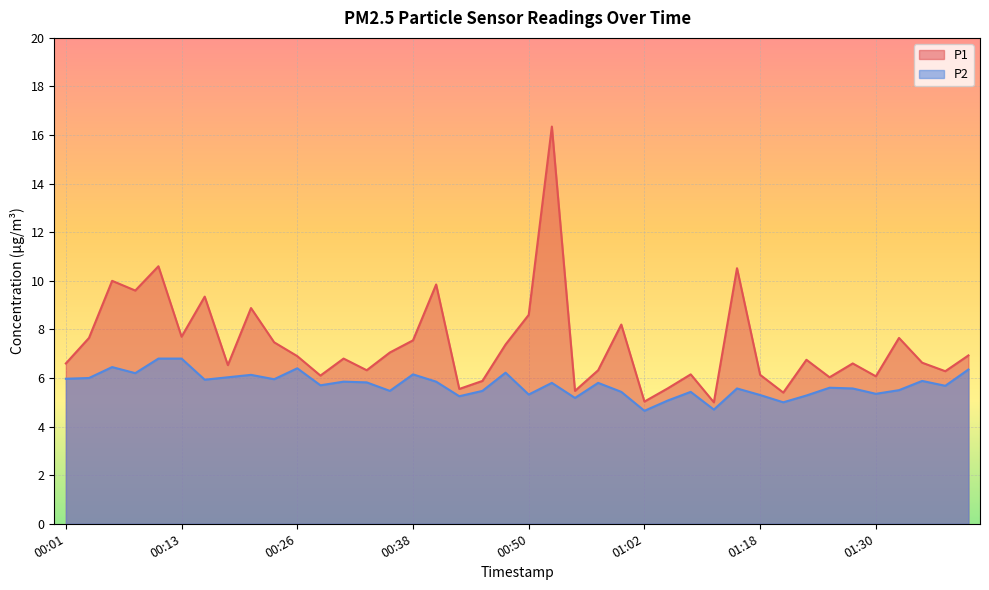

How many lines are shown in the chart?

2